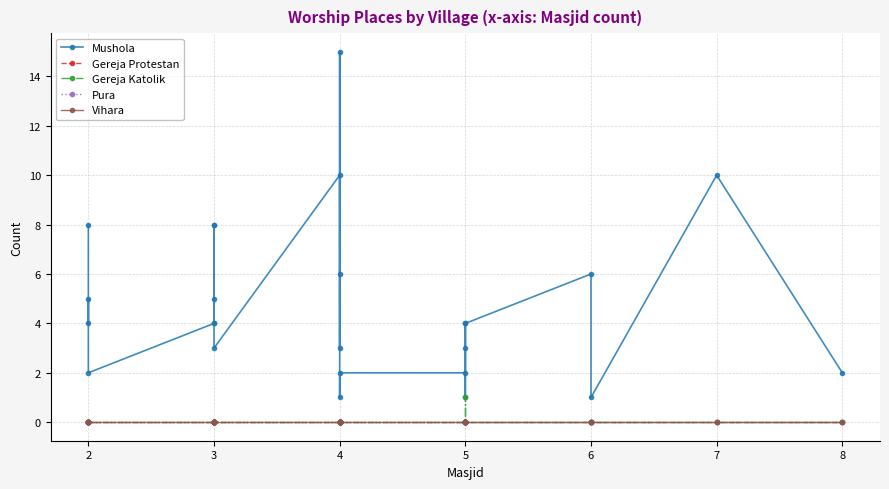

Reading left to right, what are all the values shown in this chart?

Mushola: 8	4	5	2	4	8	8	4	5	3	10	6	3	15	1	2	2	3	4	1	4	6	1	10	2
Gereja Protestan: 0	0	0	0	0	0	0	0	0	0	0	0	0	0	0	0	0	0	0	0	0	0	0	0	0
Gereja Katolik: 0	0	0	0	0	0	0	0	0	0	0	0	0	0	0	0	0	1	0	0	0	0	0	0	0
Pura: 0	0	0	0	0	0	0	0	0	0	0	0	0	0	0	0	0	0	0	0	0	0	0	0	0
Vihara: 0	0	0	0	0	0	0	0	0	0	0	0	0	0	0	0	0	0	0	0	0	0	0	0	0